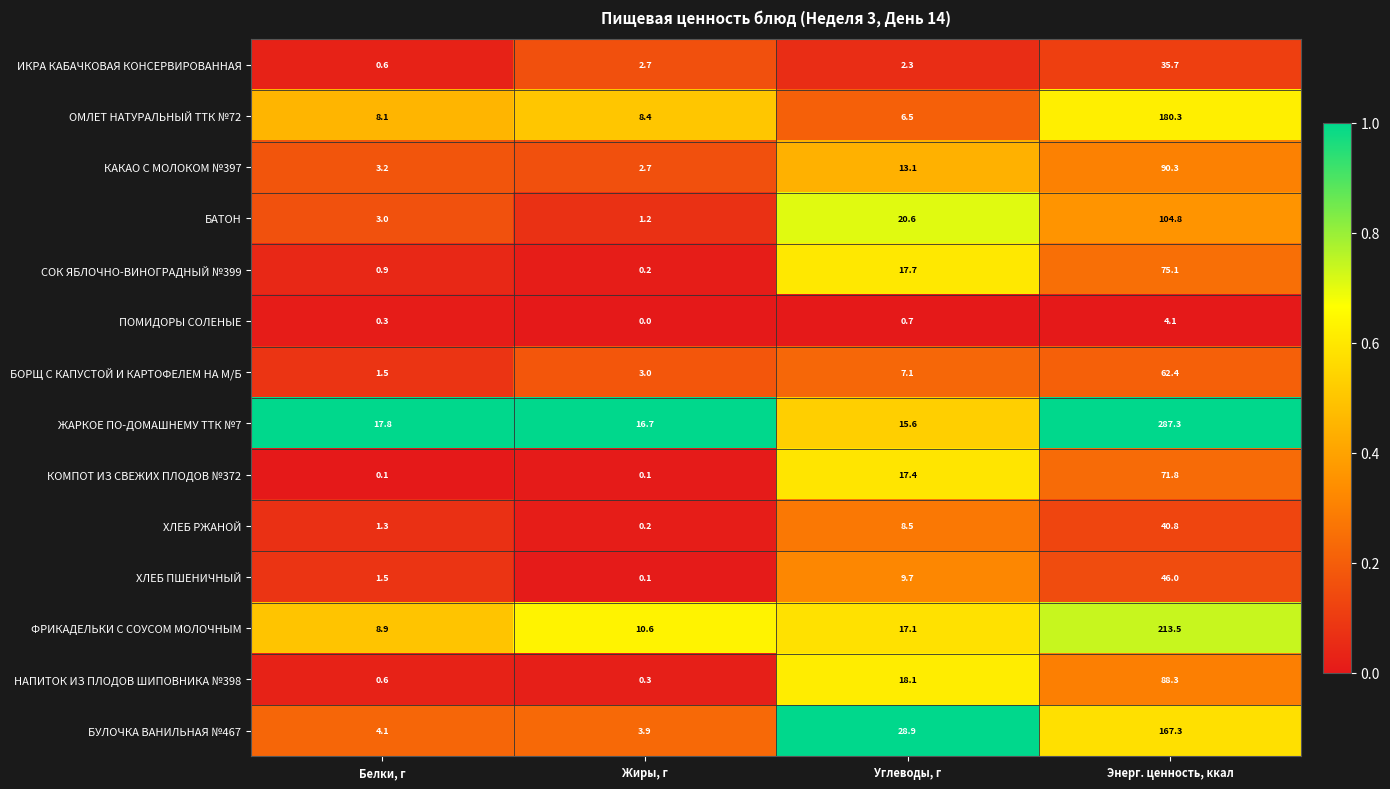

What is the sum of the НАПИТОК ИЗ ПЛОДОВ ШИПОВНИКА №398 values at Энерг. ценность, ккал and Белки, г?

88.9